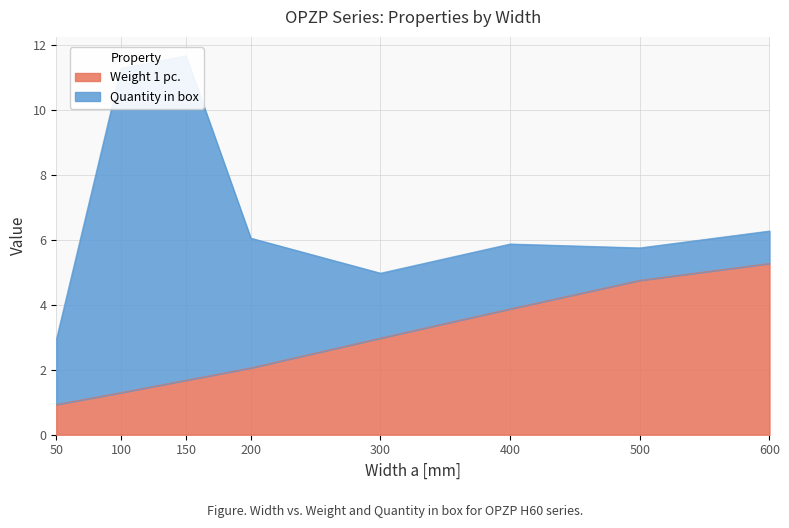

True or false: the data has more than 0 interior local peaks.

False